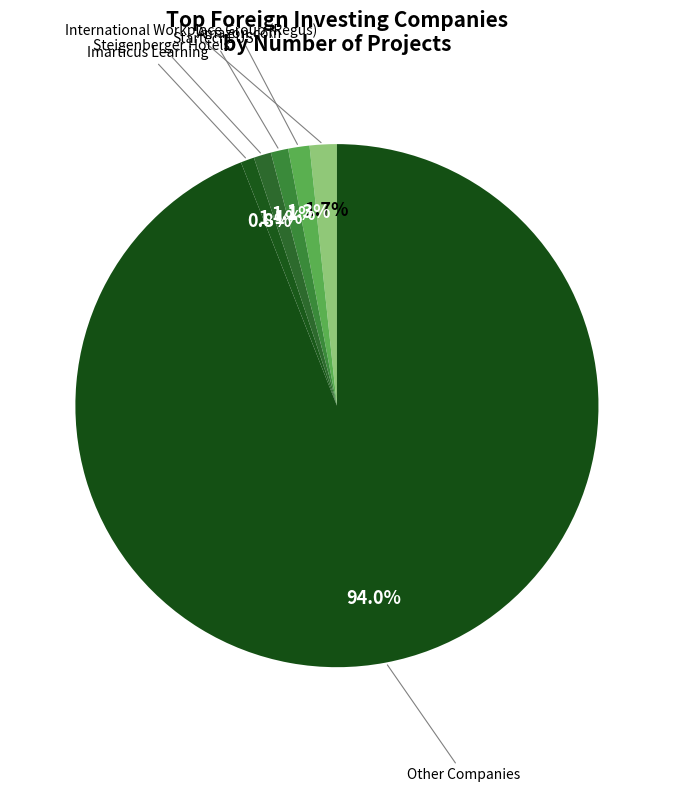

How much of the chart is everything except StartechEUS?

98.9%